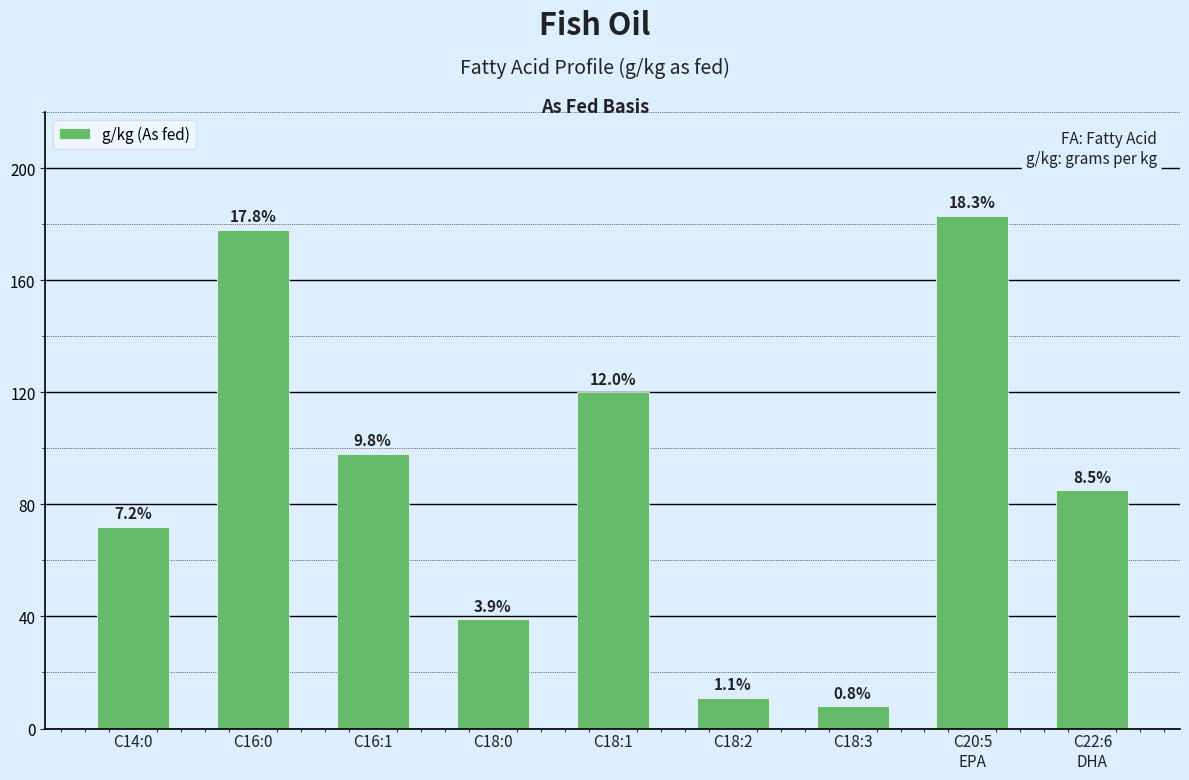

Rank the categories by value from highest to lowest.

C20:5
EPA, C16:0, C18:1, C16:1, C22:6
DHA, C14:0, C18:0, C18:2, C18:3